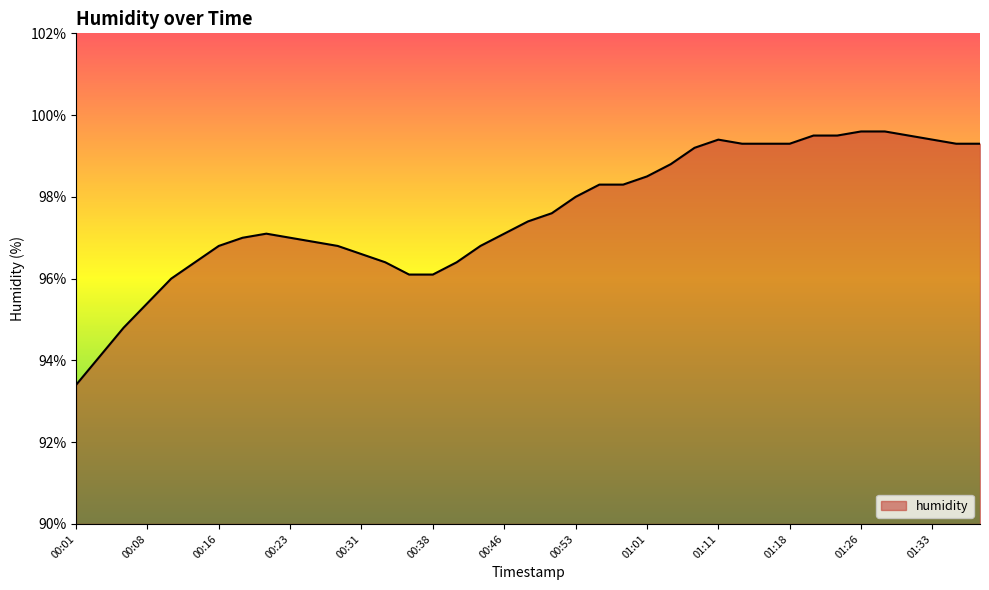

What is the difference between the maximum and minimum values?

6.2